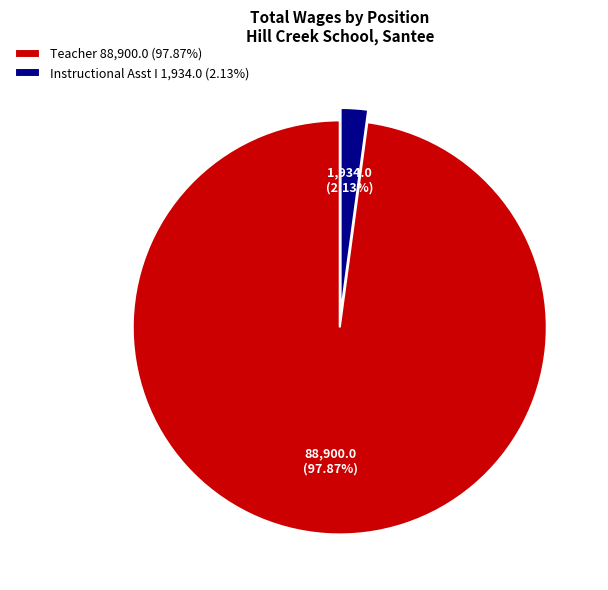

What percentage is the Instructional Asst I slice, to the nearest percent?

2%